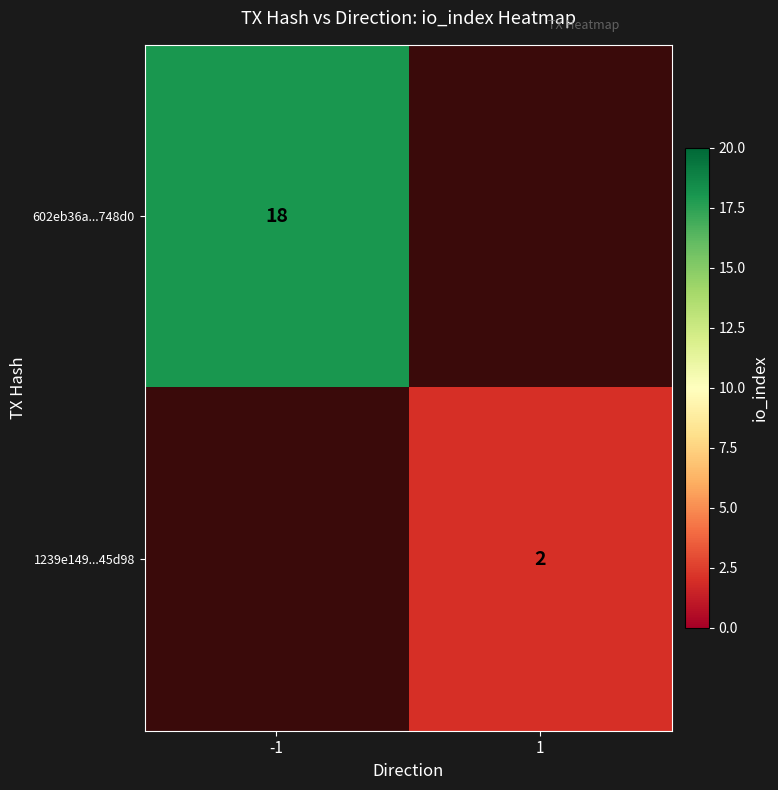

True or false: 1239e149...45d98 has a value of 3 at 1.

False